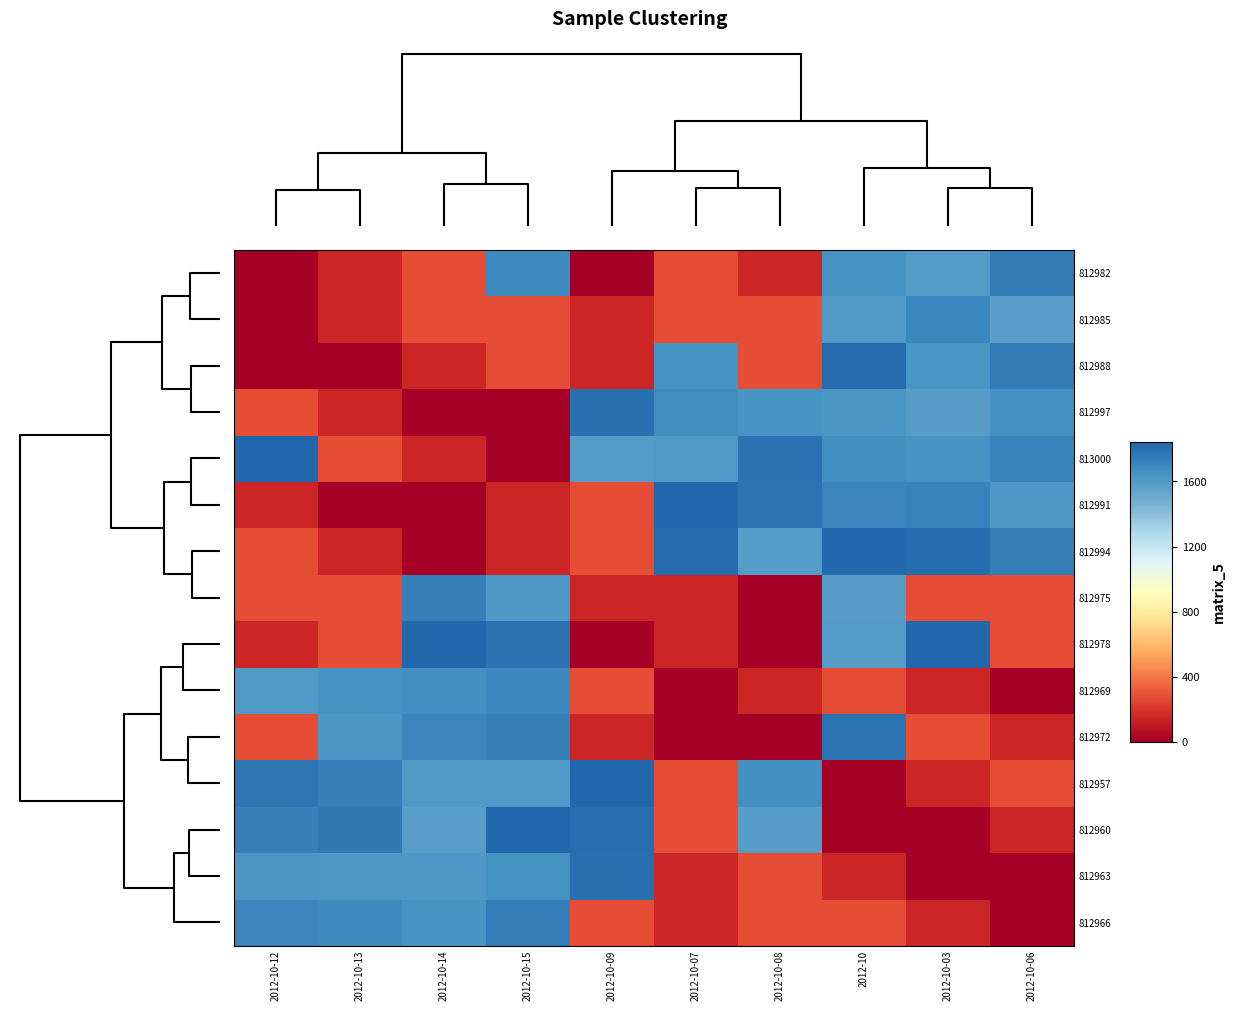

Reading left to right, extract all data points from this chart.

812982: 2012-10-12=0.0	2012-10-13=147.6	2012-10-14=276.8	2012-10-15=1690.1	2012-10-09=0.0	2012-10-07=276.8	2012-10-08=147.6	2012-10=1652.6	2012-10-03=1595.3	2012-10-06=1757.6
812985: 2012-10-12=0.0	2012-10-13=147.6	2012-10-14=276.8	2012-10-15=276.8	2012-10-09=147.6	2012-10-07=276.8	2012-10-08=276.8	2012-10=1602.0	2012-10-03=1705.3	2012-10-06=1577.8
812988: 2012-10-12=0.0	2012-10-13=0.0	2012-10-14=147.6	2012-10-15=276.8	2012-10-09=147.6	2012-10-07=1654.5	2012-10-08=276.8	2012-10=1819.9	2012-10-03=1639.9	2012-10-06=1751.6
812997: 2012-10-12=276.8	2012-10-13=147.6	2012-10-14=0.0	2012-10-15=0.0	2012-10-09=1797.6	2012-10-07=1675.8	2012-10-08=1643.3	2012-10=1622.5	2012-10-03=1580.8	2012-10-06=1658.3
813000: 2012-10-12=1841.4	2012-10-13=276.8	2012-10-14=147.6	2012-10-15=0.0	2012-10-09=1588.9	2012-10-07=1607.3	2012-10-08=1790.3	2012-10=1667.0	2012-10-03=1646.0	2012-10-06=1718.4
812991: 2012-10-12=147.6	2012-10-13=0.0	2012-10-14=0.0	2012-10-15=147.6	2012-10-09=276.8	2012-10-07=1836.6	2012-10-08=1782.8	2012-10=1712.2	2012-10-03=1719.6	2012-10-06=1619.4
812994: 2012-10-12=276.8	2012-10-13=147.6	2012-10-14=0.0	2012-10-15=147.6	2012-10-09=276.8	2012-10-07=1823.4	2012-10-08=1592.7	2012-10=1828.3	2012-10-03=1815.9	2012-10-06=1733.7
812975: 2012-10-12=276.8	2012-10-13=276.8	2012-10-14=1736.4	2012-10-15=1615.4	2012-10-09=147.6	2012-10-07=147.6	2012-10-08=0.0	2012-10=1581.1	2012-10-03=276.8	2012-10-06=276.8
812978: 2012-10-12=147.6	2012-10-13=276.8	2012-10-14=1835.5	2012-10-15=1792.0	2012-10-09=0.0	2012-10-07=147.6	2012-10-08=0.0	2012-10=1586.3	2012-10-03=1830.9	2012-10-06=276.8
812969: 2012-10-12=1606.9	2012-10-13=1649.1	2012-10-14=1669.6	2012-10-15=1694.5	2012-10-09=276.8	2012-10-07=0.0	2012-10-08=147.6	2012-10=276.8	2012-10-03=147.6	2012-10-06=0.0
812972: 2012-10-12=276.8	2012-10-13=1623.5	2012-10-14=1710.6	2012-10-15=1732.2	2012-10-09=147.6	2012-10-07=0.0	2012-10-08=0.0	2012-10=1785.5	2012-10-03=276.8	2012-10-06=147.6
812957: 2012-10-12=1770.8	2012-10-13=1733.9	2012-10-14=1611.4	2012-10-15=1611.4	2012-10-09=1831.4	2012-10-07=276.8	2012-10-08=1671.9	2012-10=0.0	2012-10-03=147.6	2012-10-06=276.8
812960: 2012-10-12=1734.6	2012-10-13=1764.2	2012-10-14=1573.9	2012-10-15=1836.7	2012-10-09=1808.0	2012-10-07=276.8	2012-10-08=1584.3	2012-10=0.0	2012-10-03=0.0	2012-10-06=147.6
812963: 2012-10-12=1627.0	2012-10-13=1618.6	2012-10-14=1619.0	2012-10-15=1652.4	2012-10-09=1798.6	2012-10-07=147.6	2012-10-08=276.8	2012-10=147.6	2012-10-03=0.0	2012-10-06=0.0
812966: 2012-10-12=1713.5	2012-10-13=1687.8	2012-10-14=1648.8	2012-10-15=1737.6	2012-10-09=276.8	2012-10-07=147.6	2012-10-08=276.8	2012-10=276.8	2012-10-03=147.6	2012-10-06=0.0